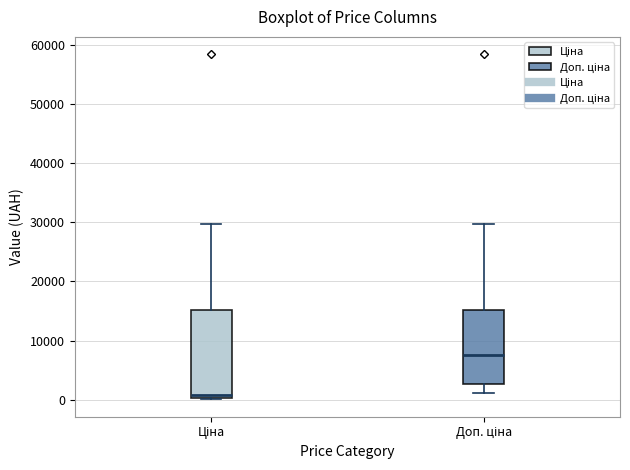

Reading left to right, transcribe this box plot: for each box, give where its median line is, the range the box spans, and where its two whiskers end, as read against the y-axis. The values are not printed on the chart, so give them approximately, as read against the axis.

Ціна: median 1000, box 0 to 15000, whiskers 0 to 30000
Доп. ціна: median 8000, box 3000 to 15000, whiskers 1000 to 30000